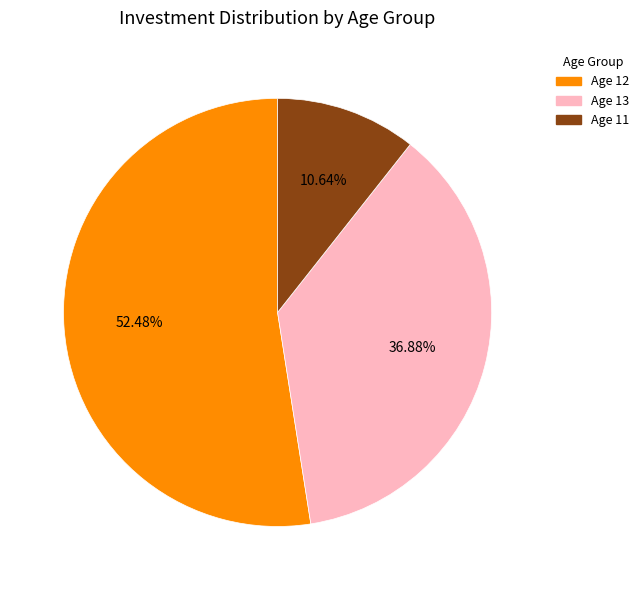

Which slice is the smallest?

Age 11